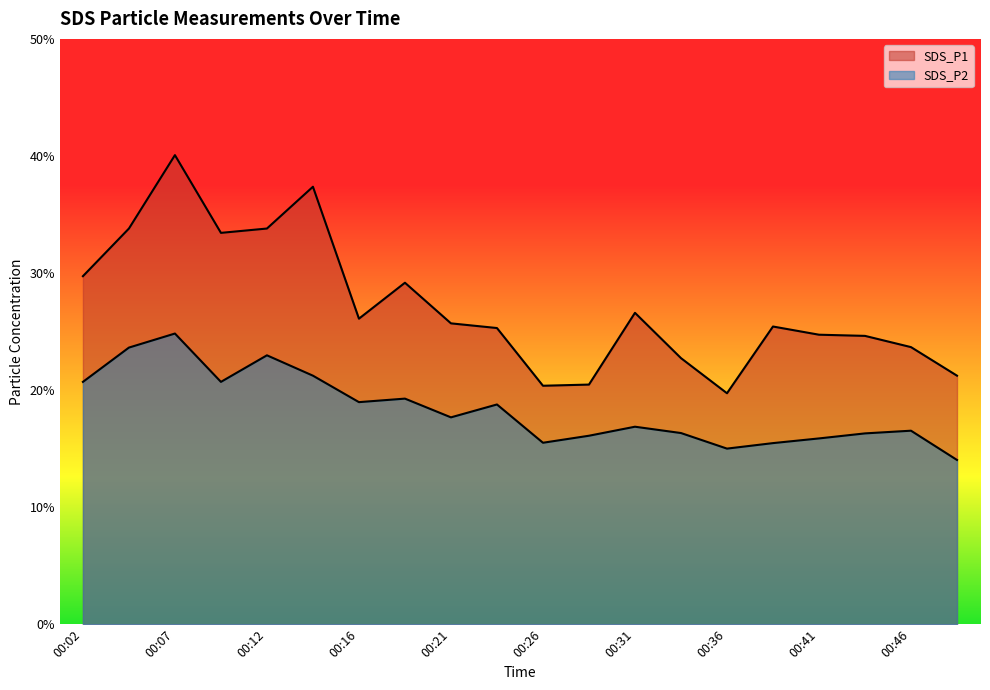

At which label is SDS_P2 closest to 19?

00:16